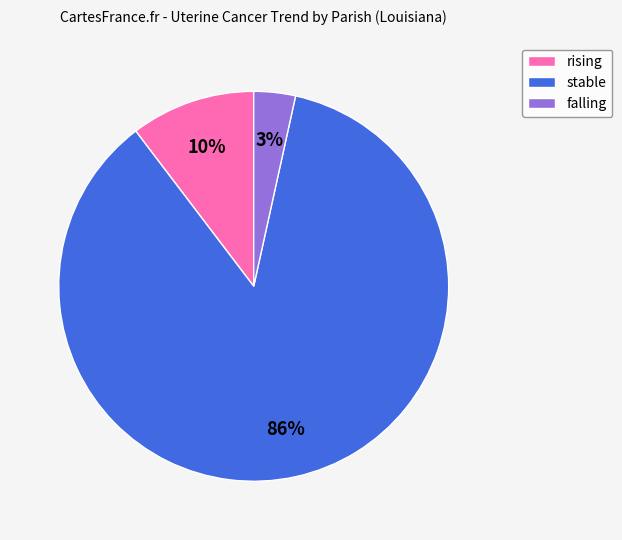

Do rising and stable together represent more than half of the pie?

Yes